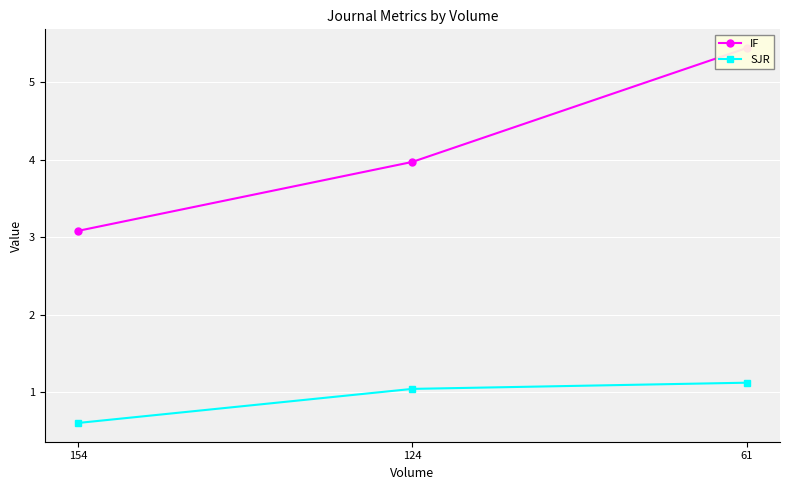

How many values in the SJR series exceed 1?

2